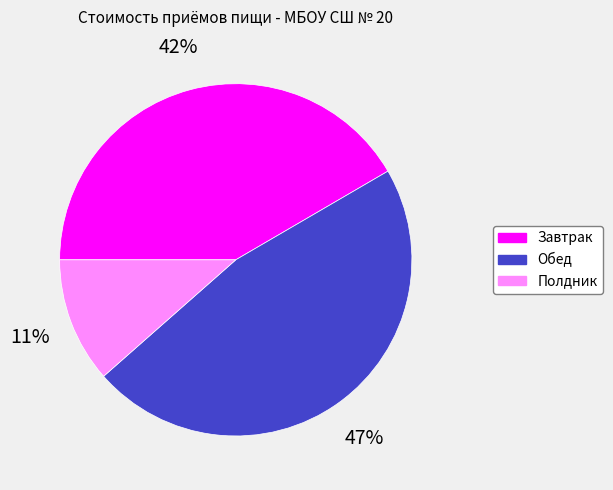

Is there any slice that represents more than half of the pie?

No